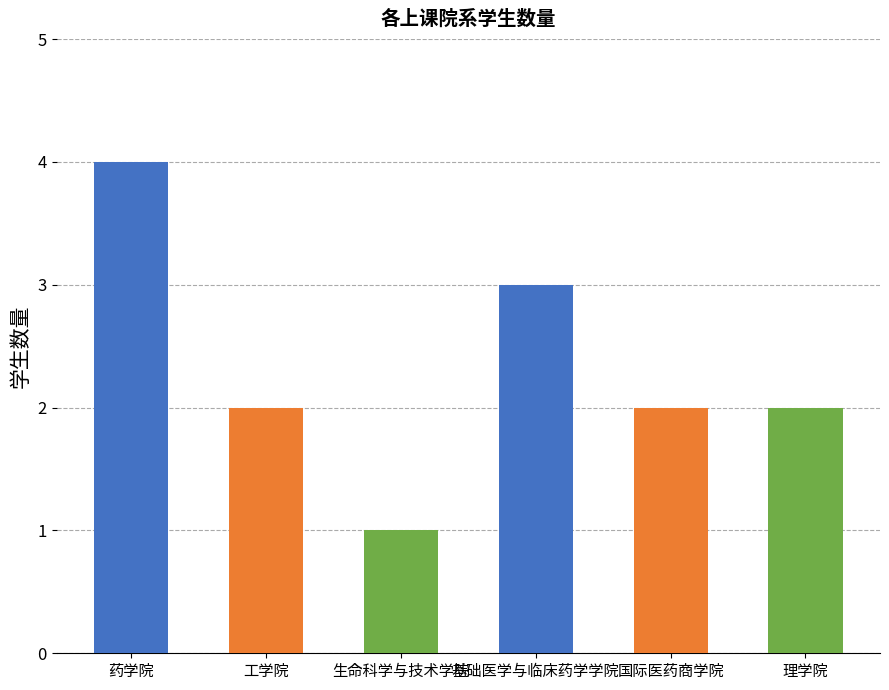

Is it true that the value at 工学院 is 2?

True